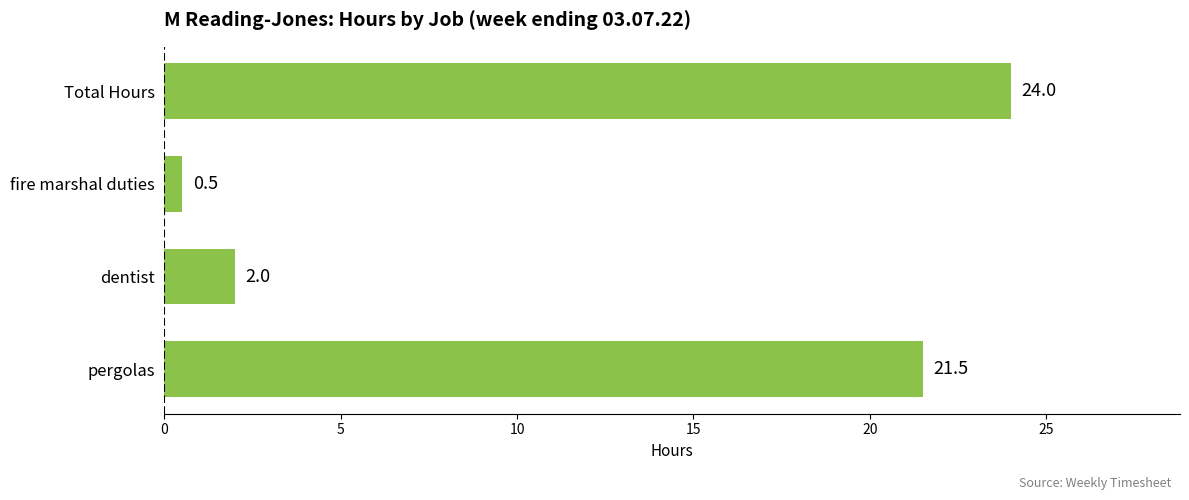

The chart shows a value of 28.2 at pergolas. True or false?

False